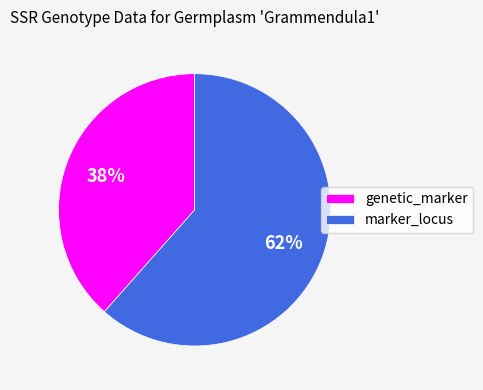

Rank the categories by value from highest to lowest.

marker_locus, genetic_marker